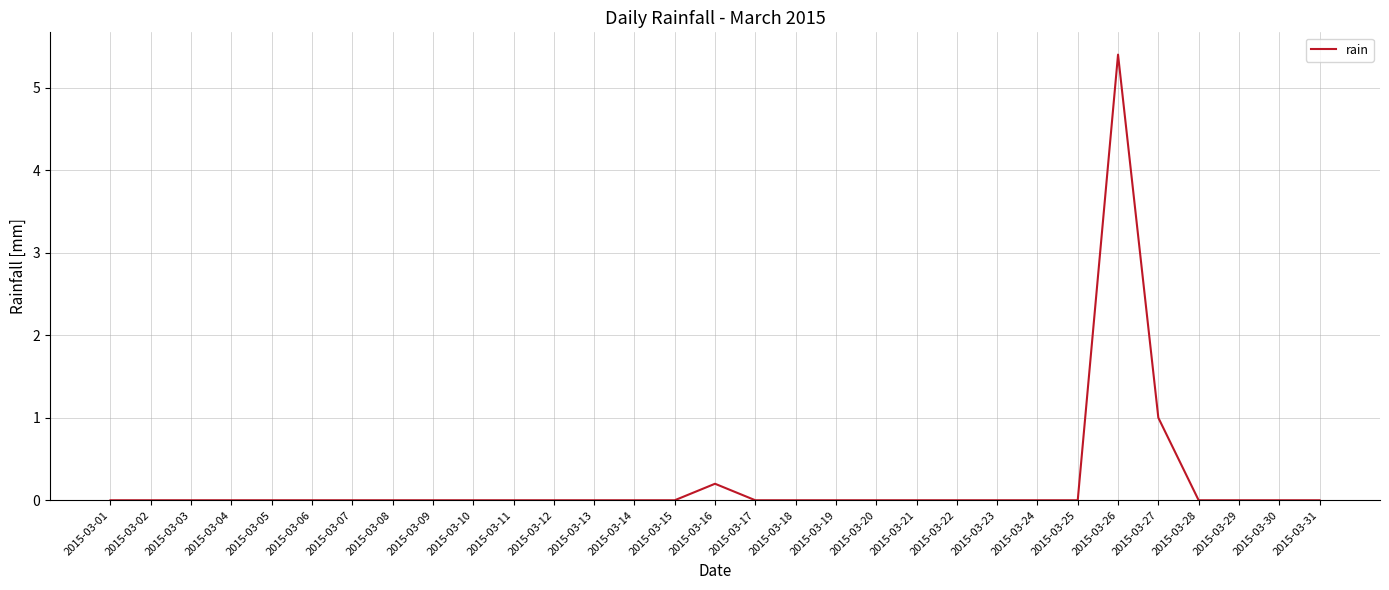

Where is the data nearest to the value 2?

2015-03-27